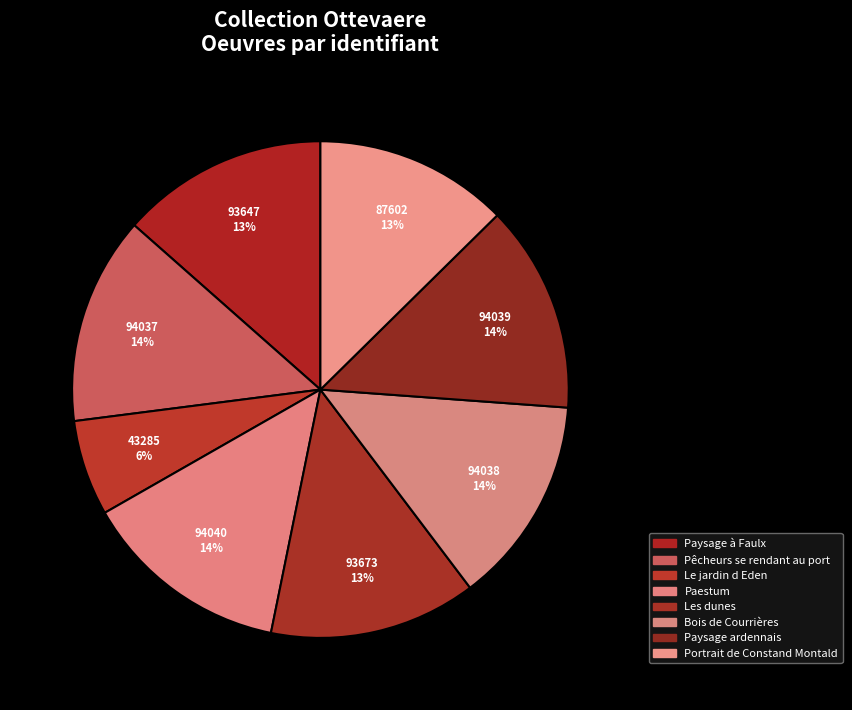

What is the largest slice in the pie chart?

Paestum